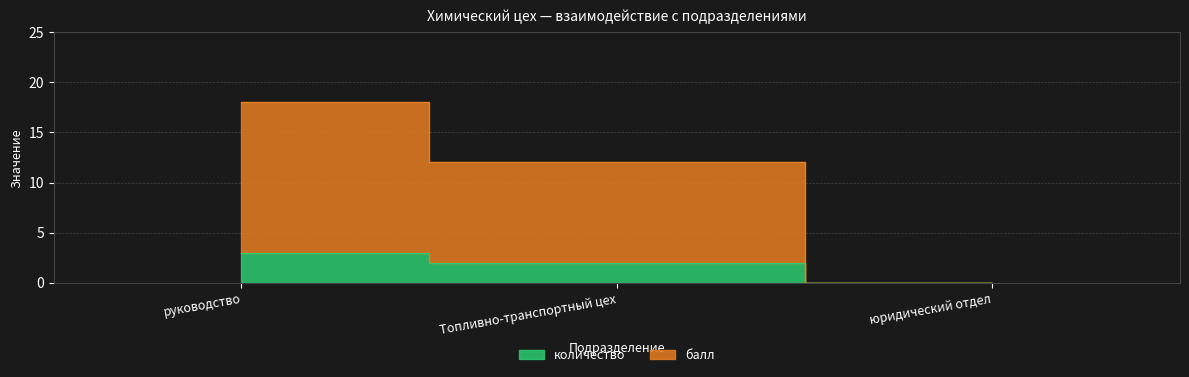

What is the difference between the maximum and second lowest values in the балл series?

6